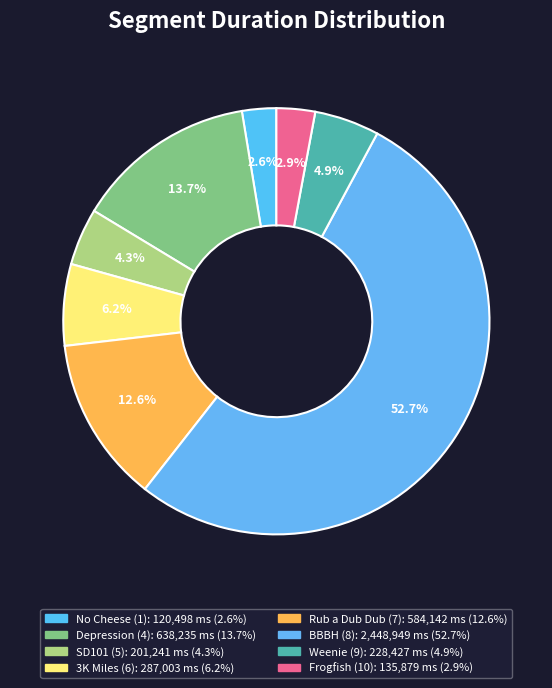

How many slices are in this pie chart?

8